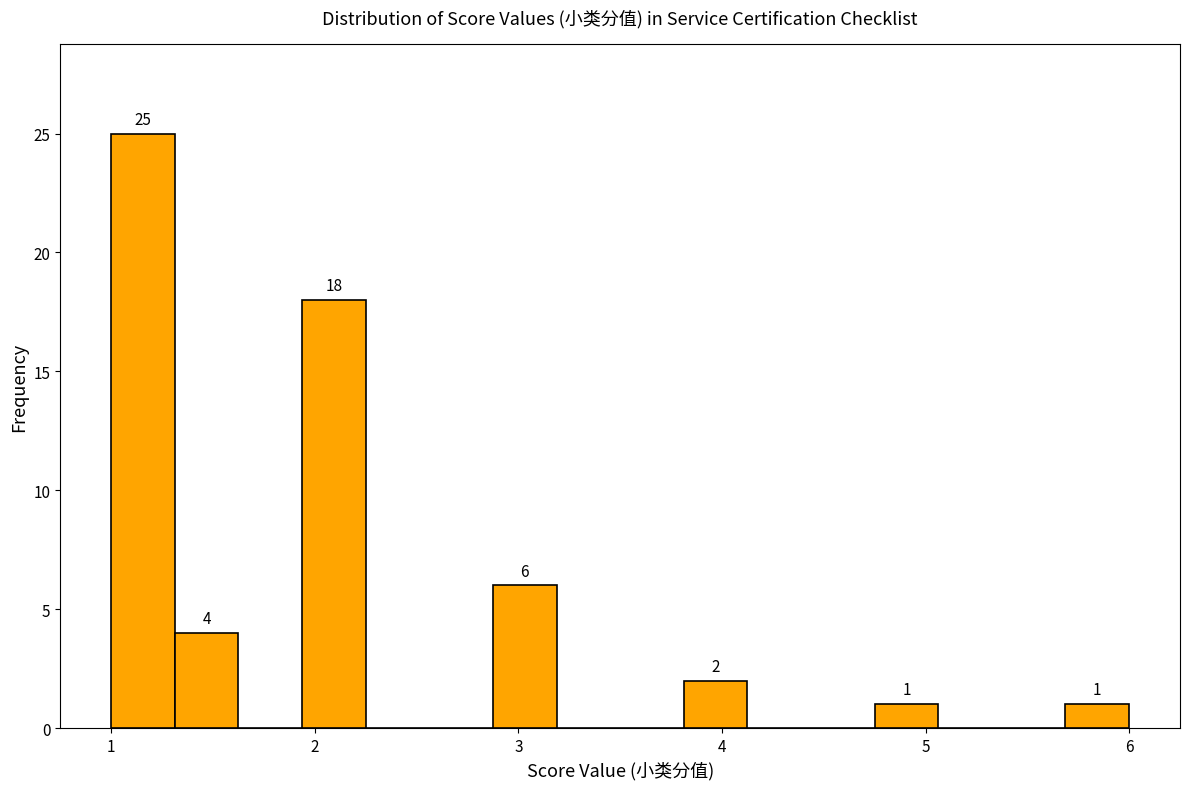

Around what value on the x-axis is the tallest bar? Give the approximate position of its centre, as read against the axis.

1.2